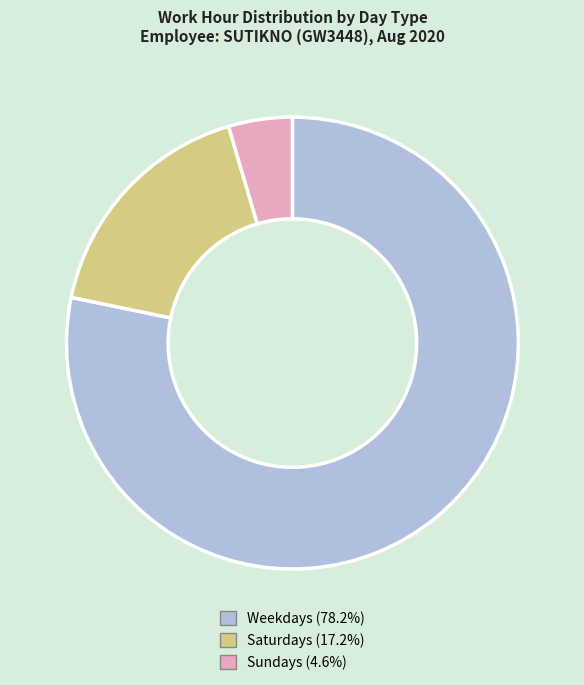

Is there any slice that represents more than half of the pie?

Yes